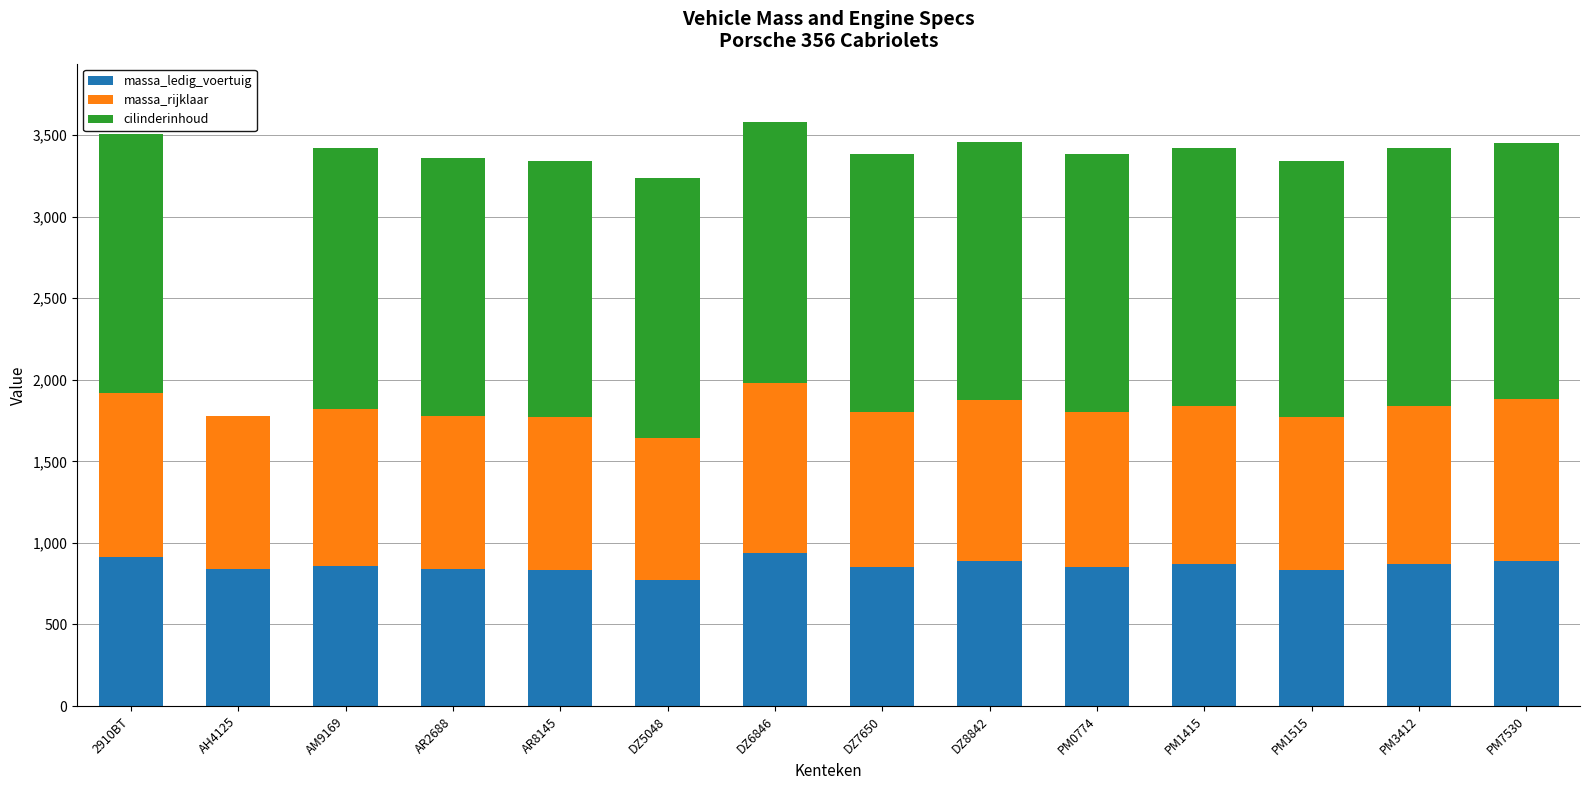

How many categories are shown in the chart?

14